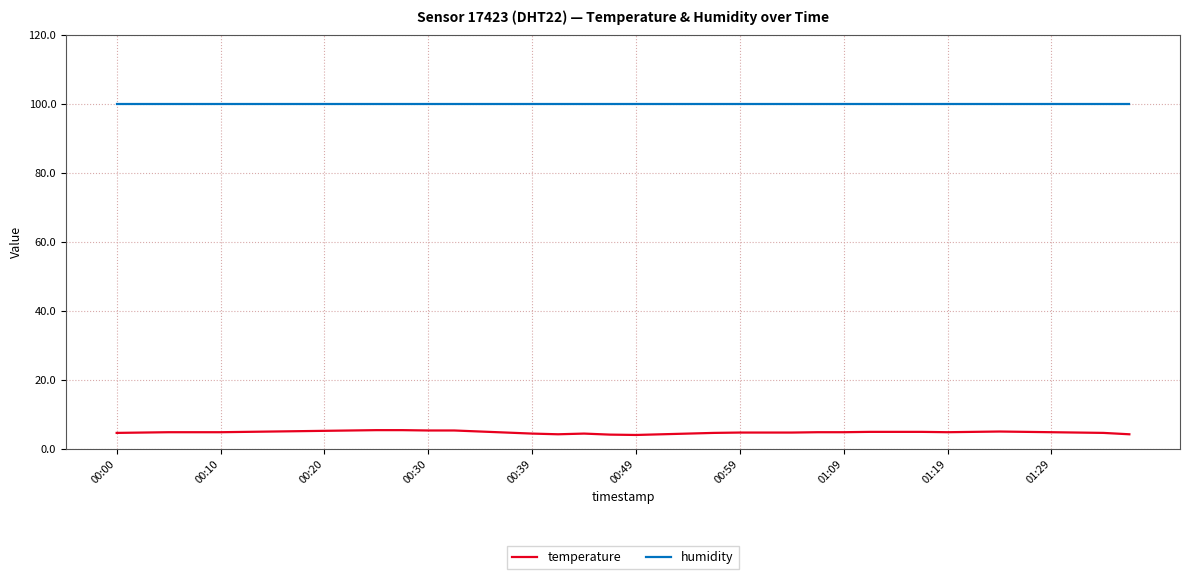

List the series in order of their overall mean, lowest first.

temperature, humidity